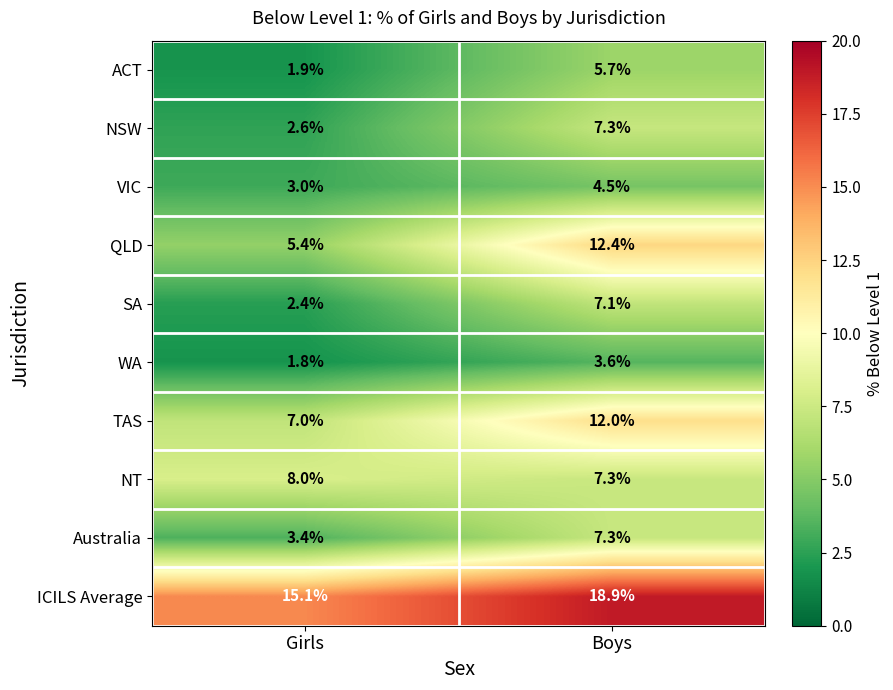

Reading left to right, list all the values displayed in this chart.

ACT: 1.9	5.7
NSW: 2.6	7.3
VIC: 3.0	4.5
QLD: 5.4	12.4
SA: 2.4	7.1
WA: 1.8	3.6
TAS: 7.0	12.0
NT: 8.0	7.3
Australia: 3.4	7.3
ICILS Average: 15.1	18.9